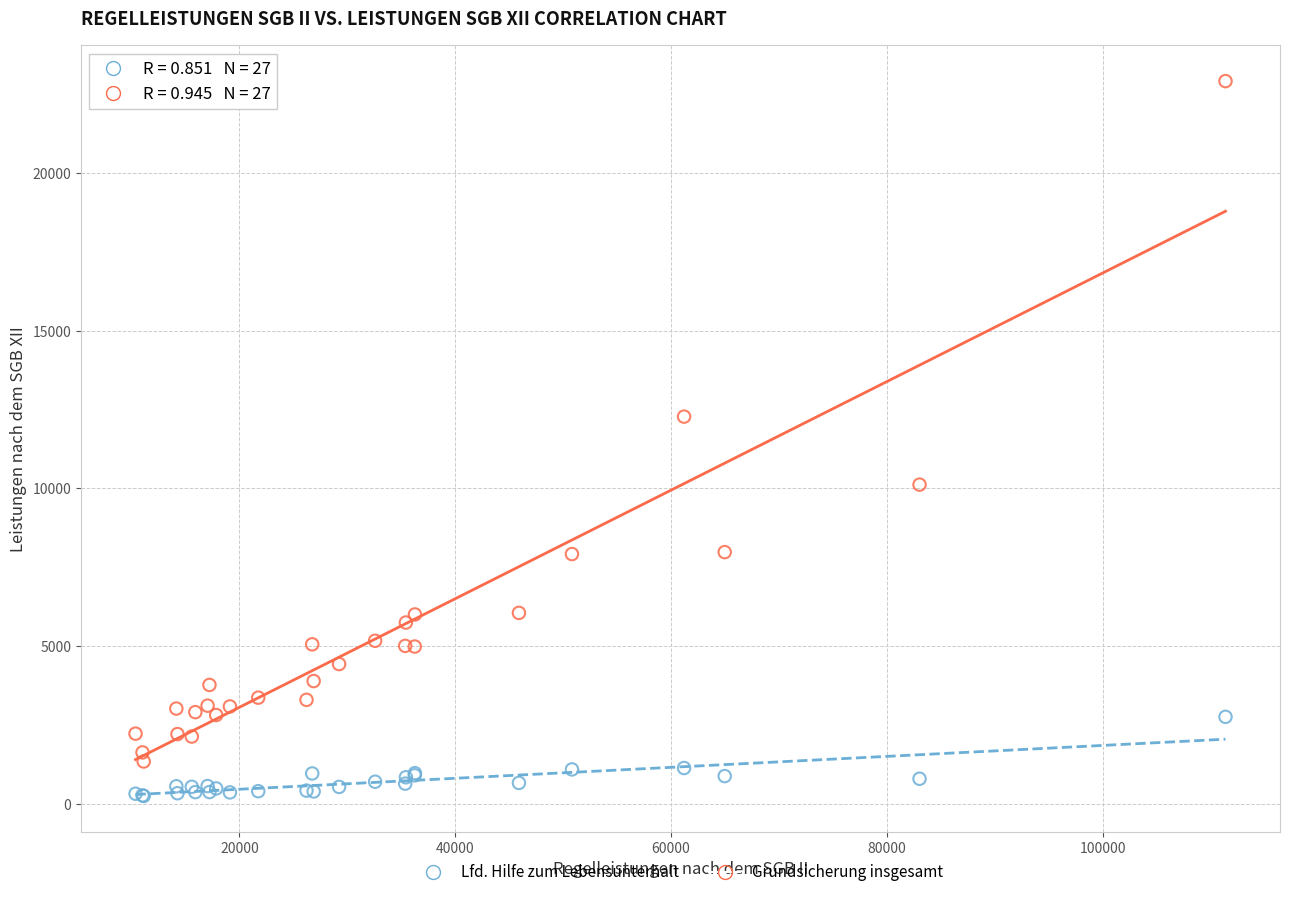

Which series reaches the maximum Y coordinate?

Grundsicherung insgesamt